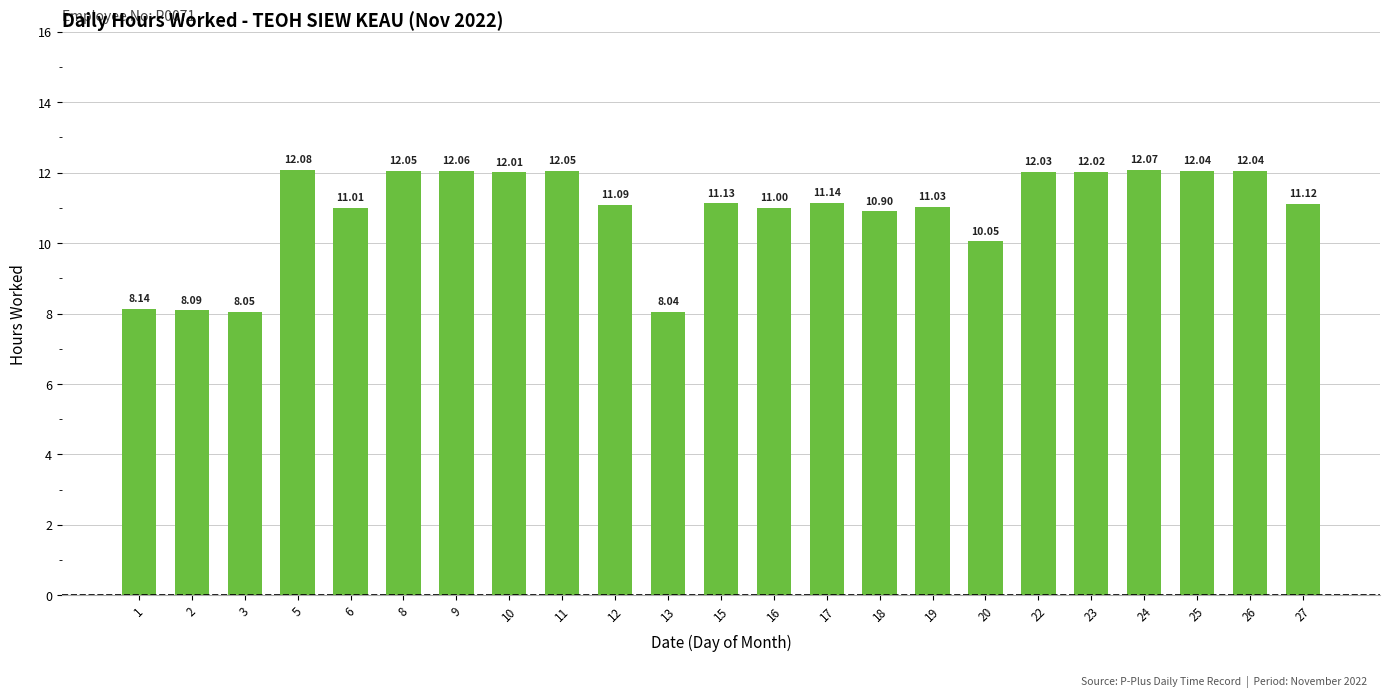

How many bars are there in total?

23